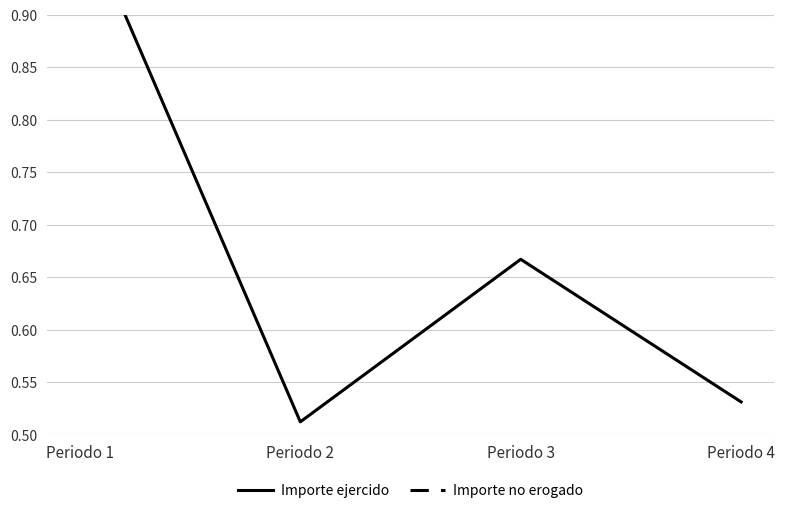

Is it true that Importe no erogado equals 0.1 at Periodo 3?

True